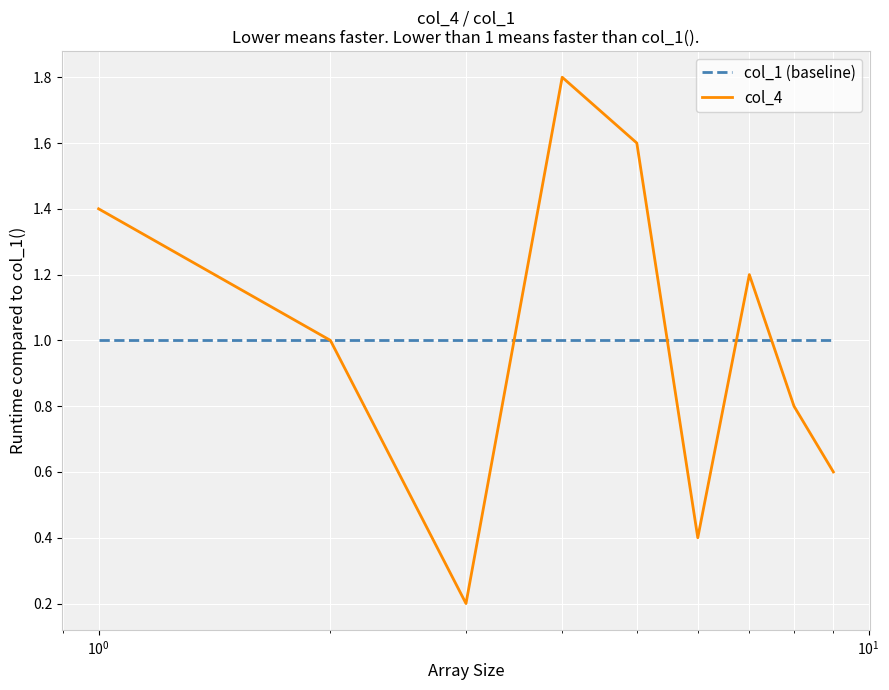

Which series has the largest range (max minus min)?

col_4